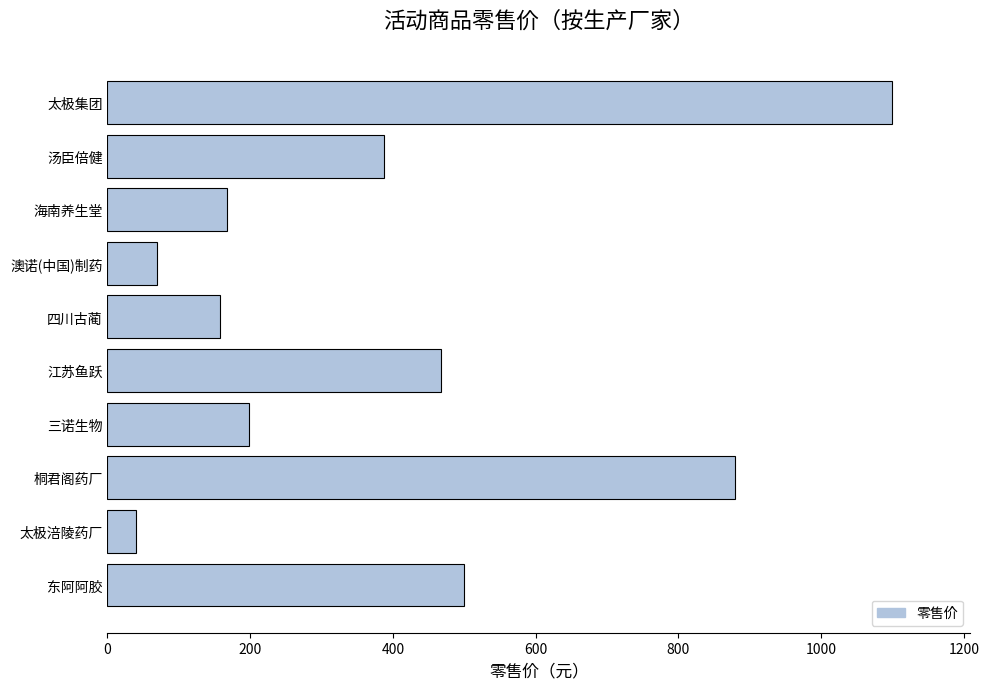

Which category has the highest value across all series?

太极集团